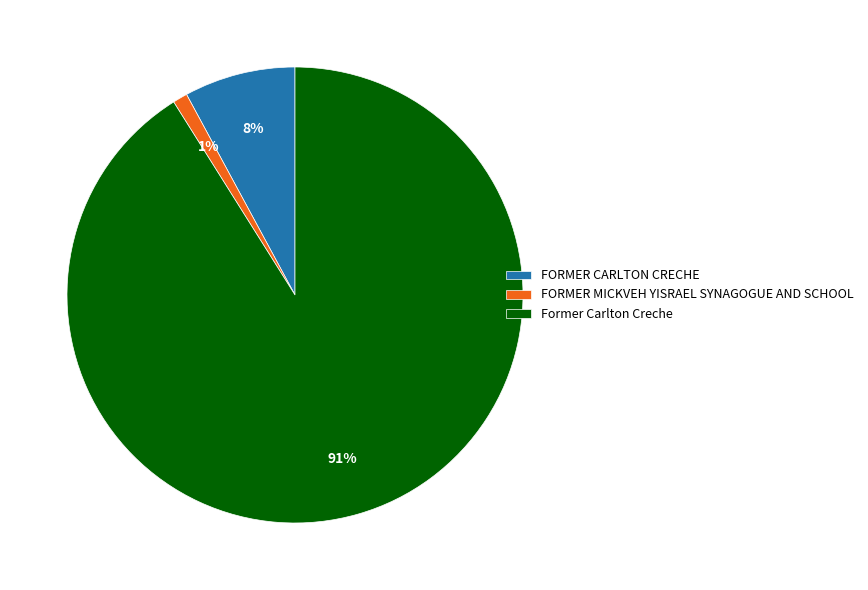

Which slice is the largest?

Former Carlton Creche